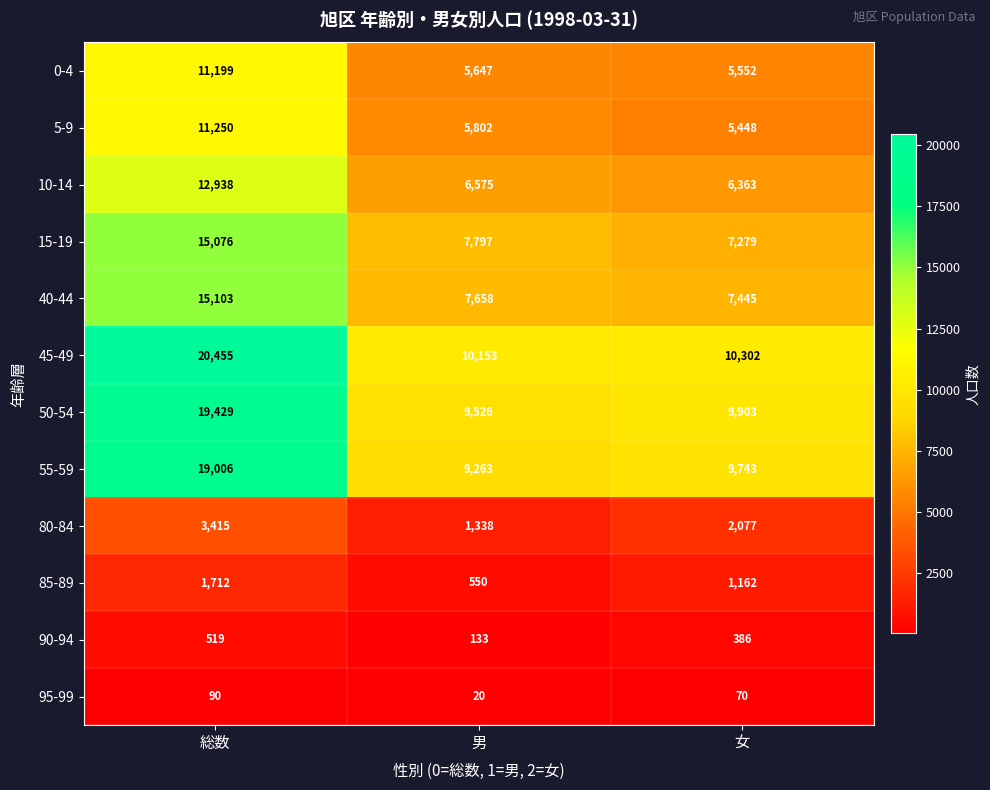

What is the difference between the 90-94 values at 女 and 総数?

133